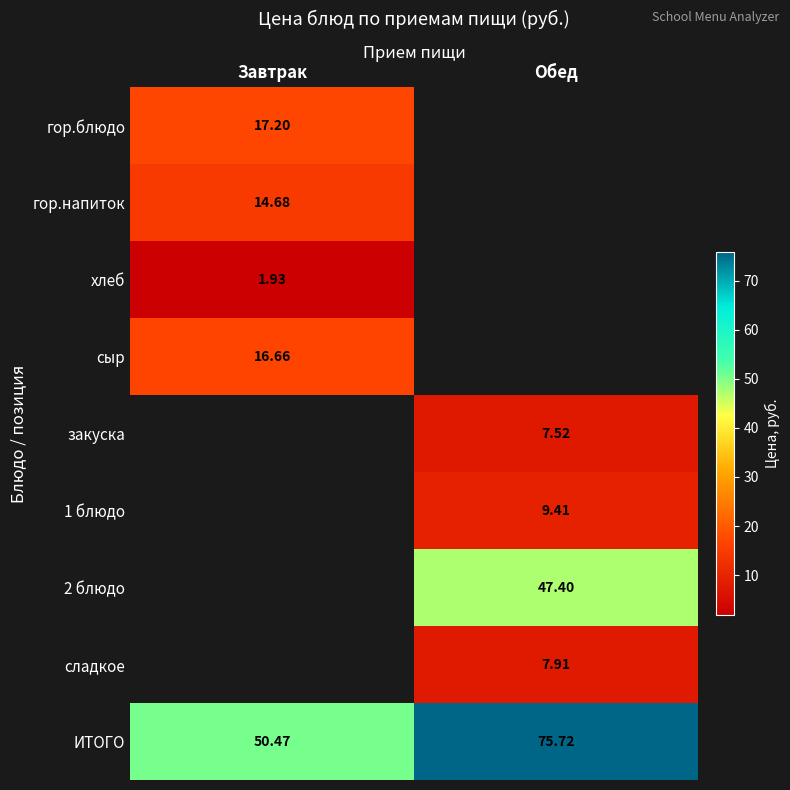

At which label does ИТОГО first exceed 75?

Обед